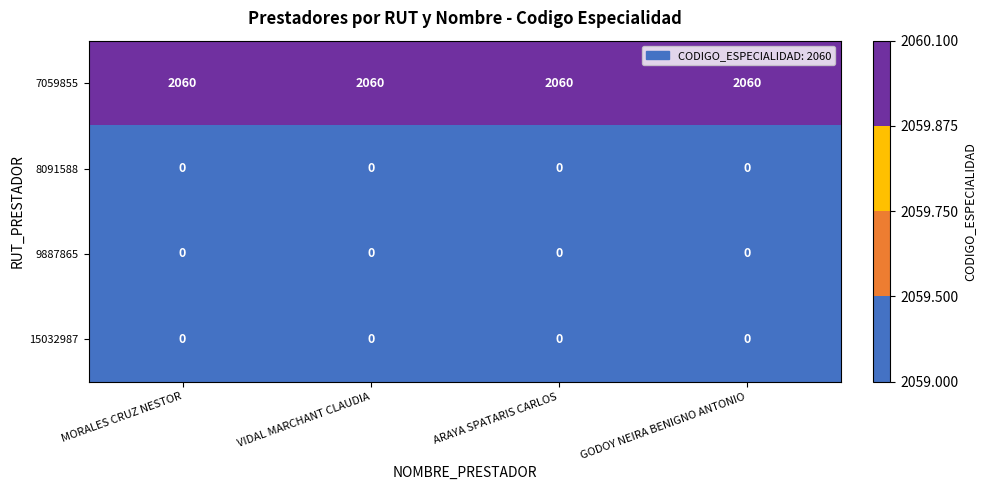

What is the total value across all series at MORALES CRUZ NESTOR?

2060